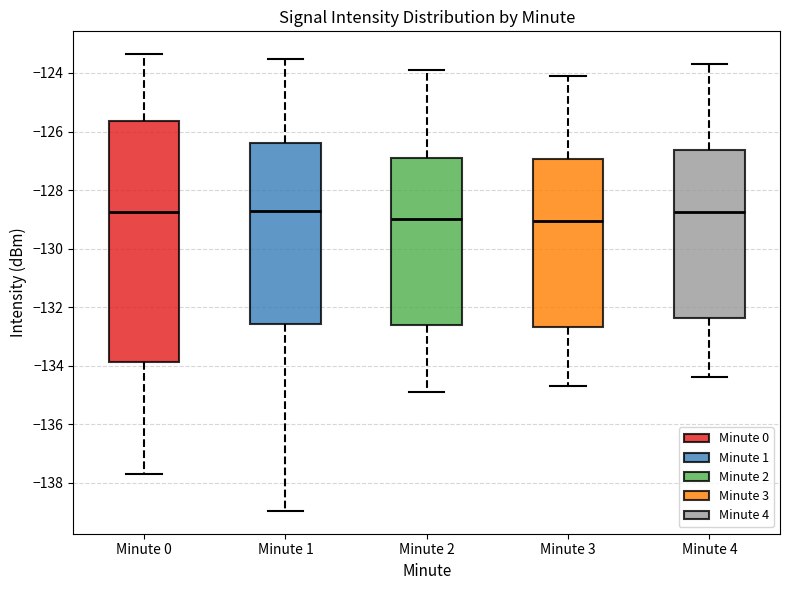

Where does the upper whisker of the box for Minute 0 end on the y-axis? The values are not printed on the chart, so give them approximately, as read against the axis.

-123.4